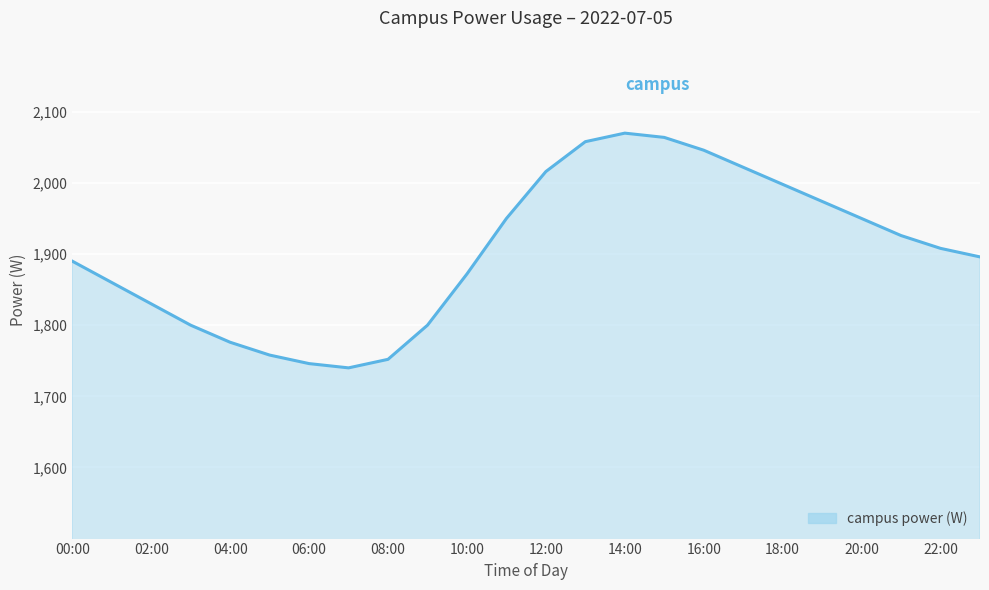

What is the greatest value displayed?

2070